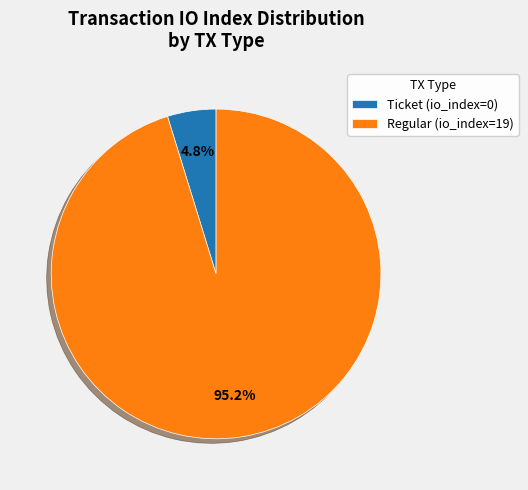

To the nearest percent, what is the combined percentage of Ticket (io_index=0) and Regular (io_index=19)?

100%